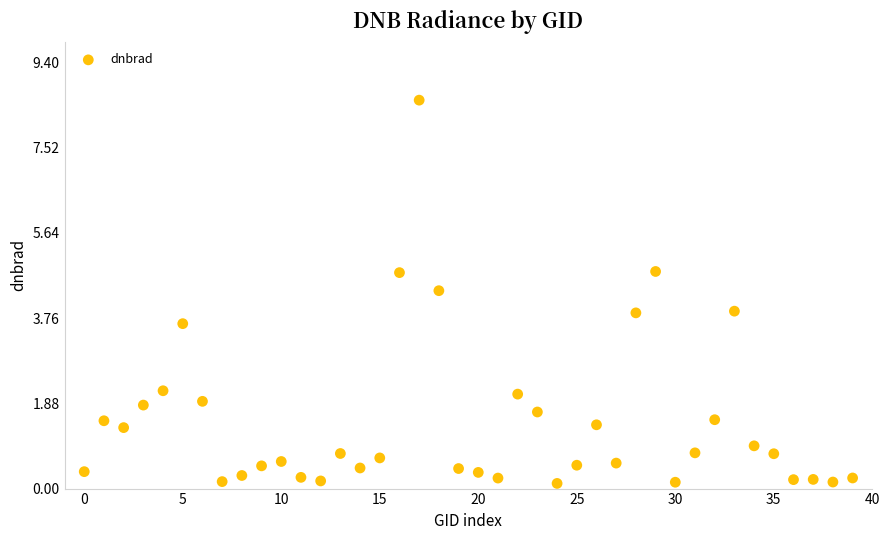

What is the range of Y values (max minus min)?

8.5